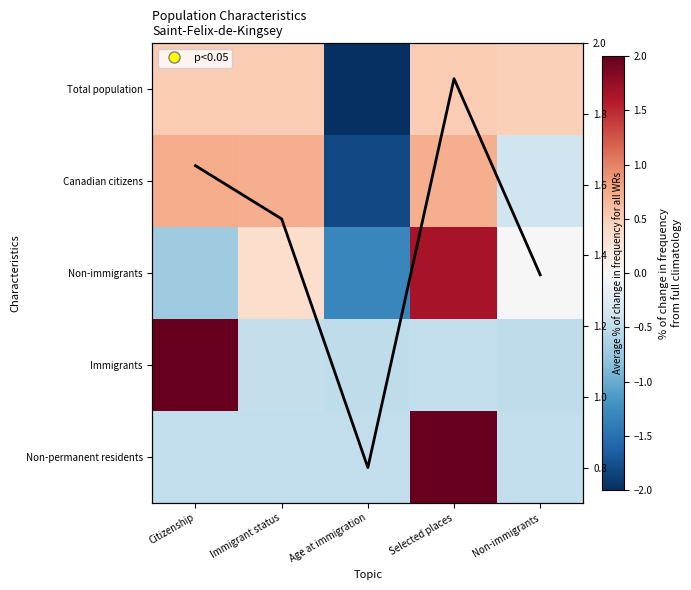

The value of Immigrants at Non-immigrants is -0.3. True or false?

False